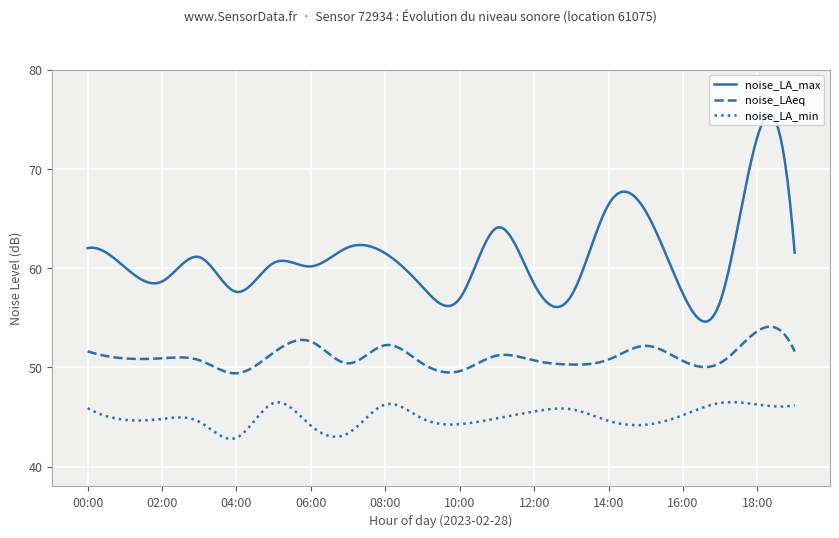

What is the difference between the maximum and minimum values in the noise_LA_max series?

20.9